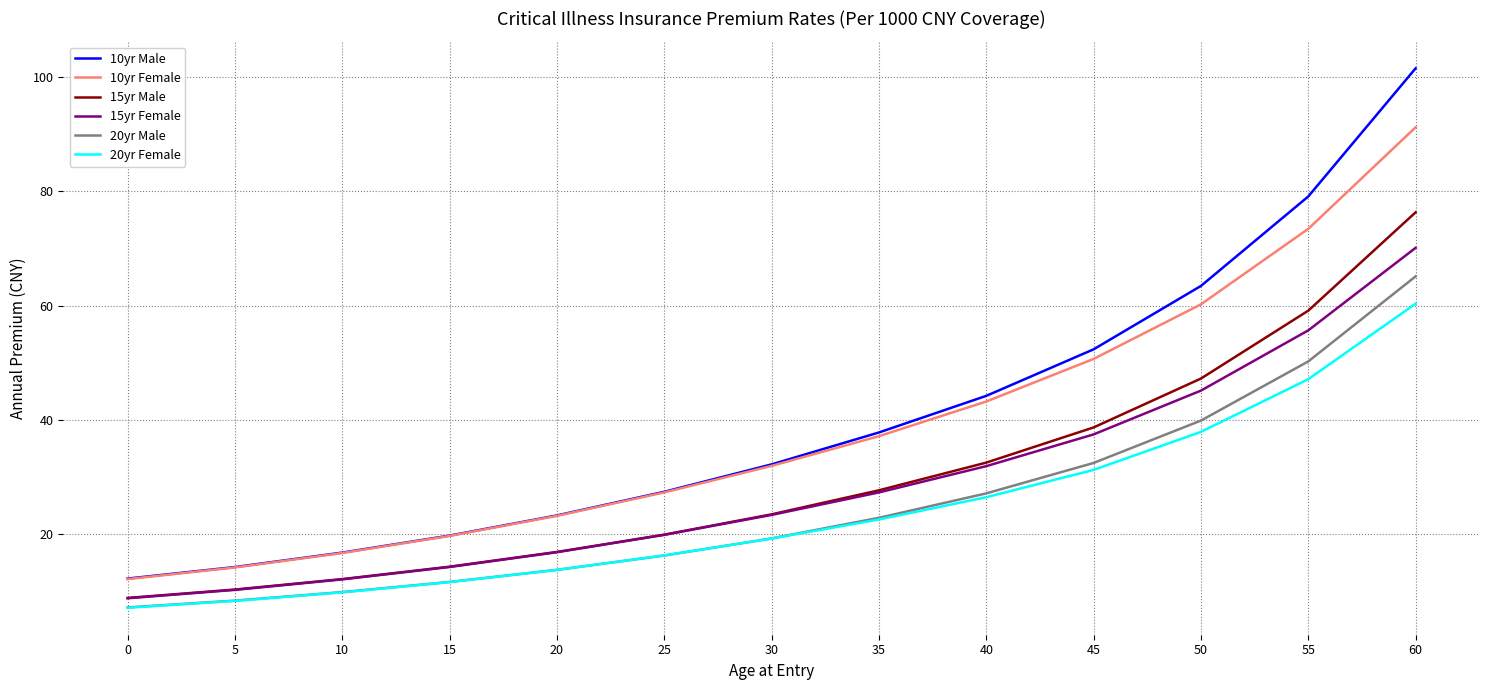

What is the minimum value shown in the chart?

7.1